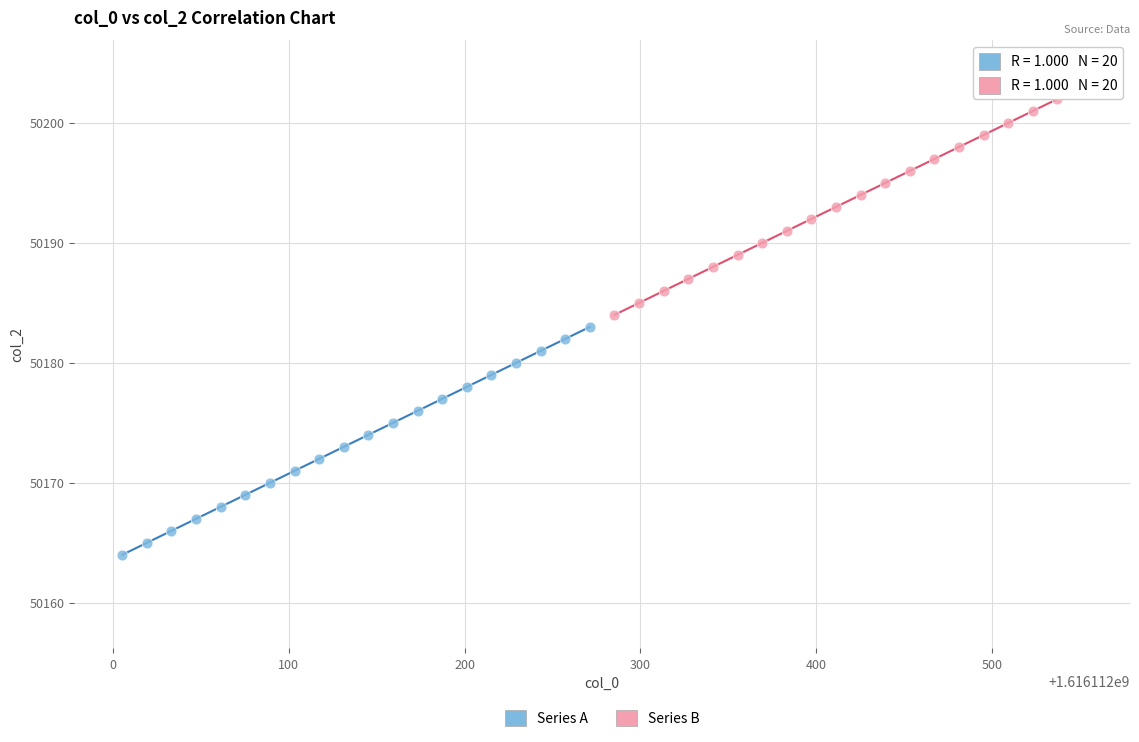

What are all the series names shown in the legend?

Series A, Series B